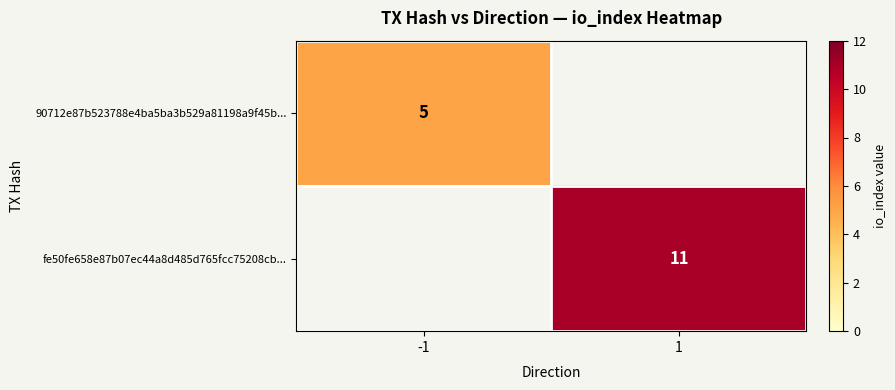

The 90712e87b523788e4ba5ba3b529a81198a9f45b... series shows 2 at -1. True or false?

False